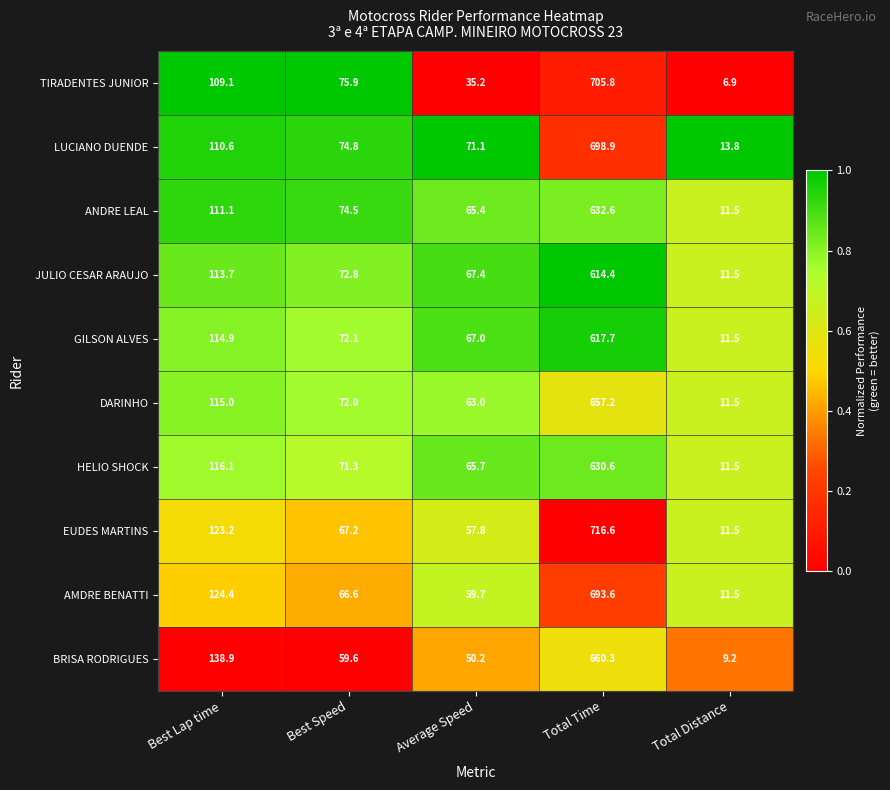

What is the difference between the maximum and second lowest values in the BRISA RODRIGUES series?

610.1